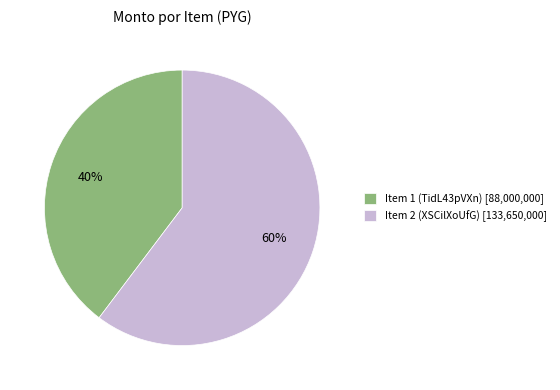

Is it true that Item 2 (XSCilXoUfG) [133,650,000] is 60% of the pie?

True